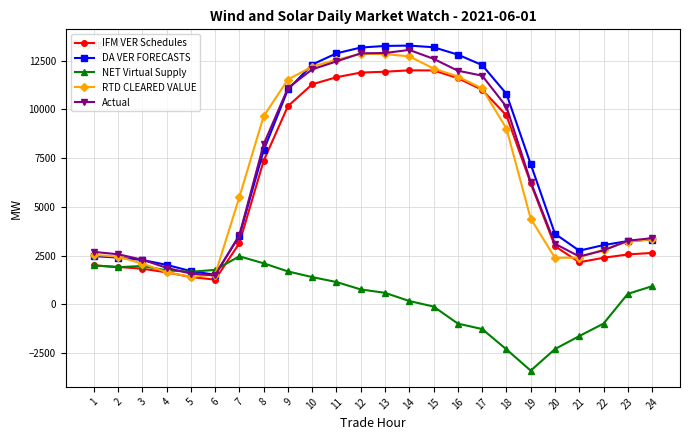

Rank the series by their maximum value, from highest to lowest.

DA VER FORECASTS, Actual, RTD CLEARED VALUE, IFM VER Schedules, NET Virtual Supply